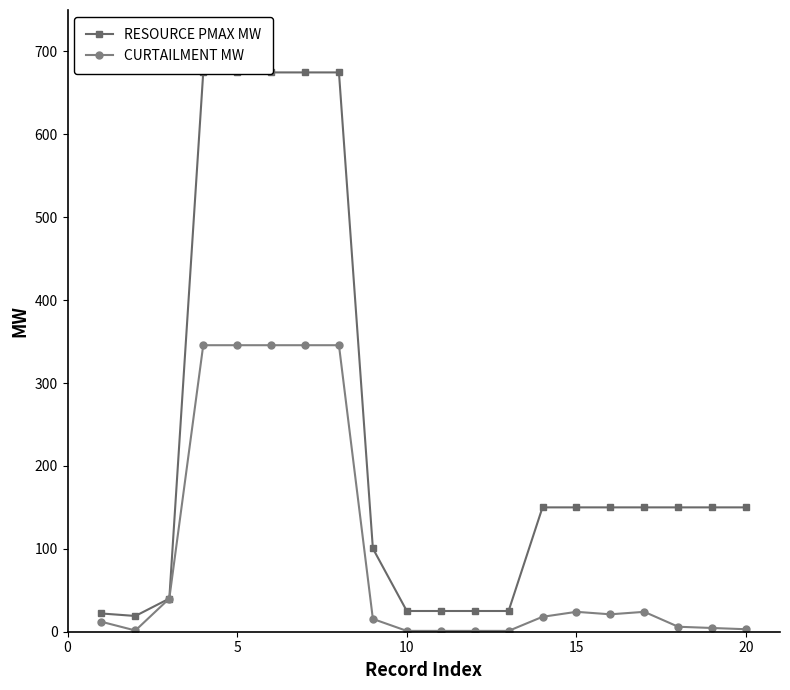

What is the greatest value displayed?

674.7